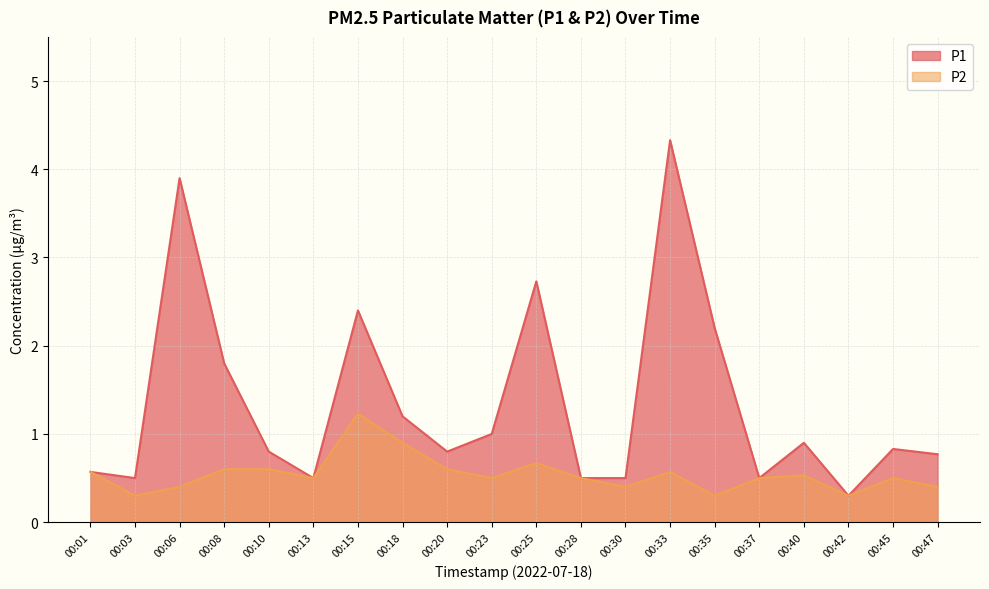

What are all the series names shown in the legend?

P1, P2